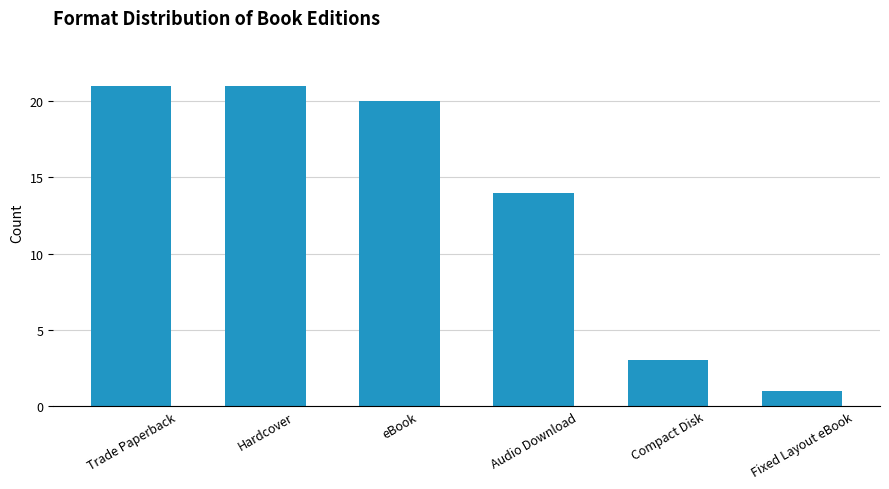

Does the chart contain stacked bars?

No